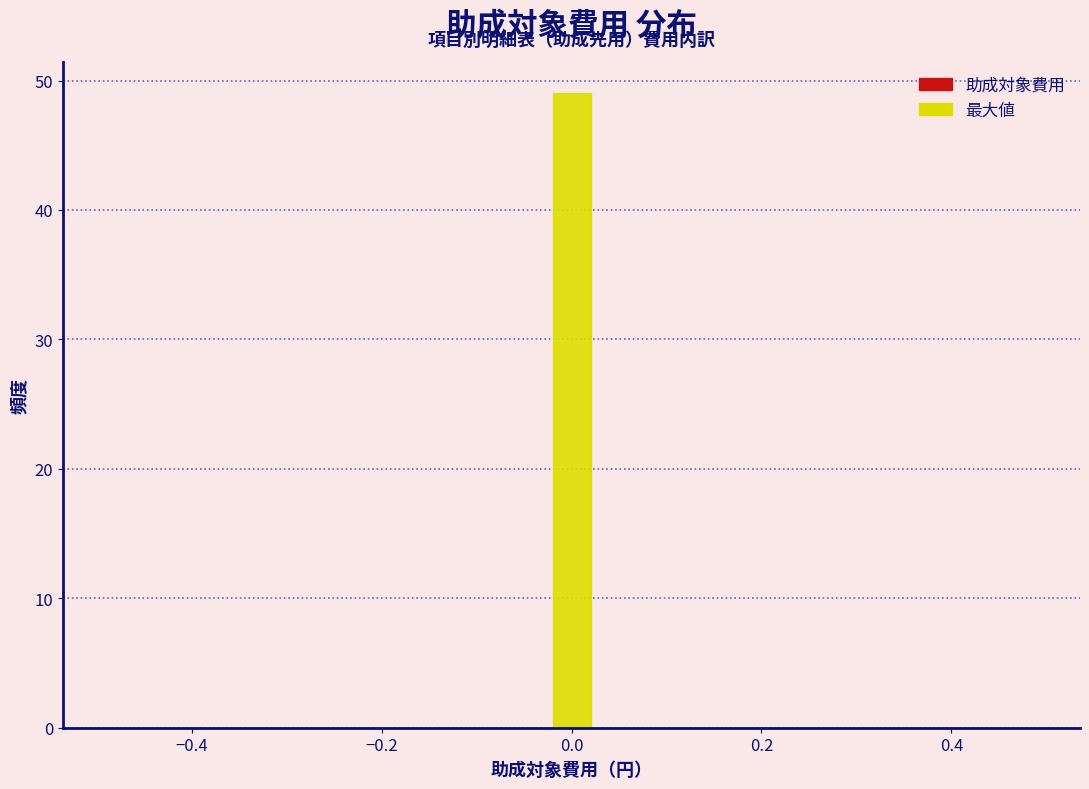

Read against the x-axis, roughly where is the centre of the tallest bar?

0.00